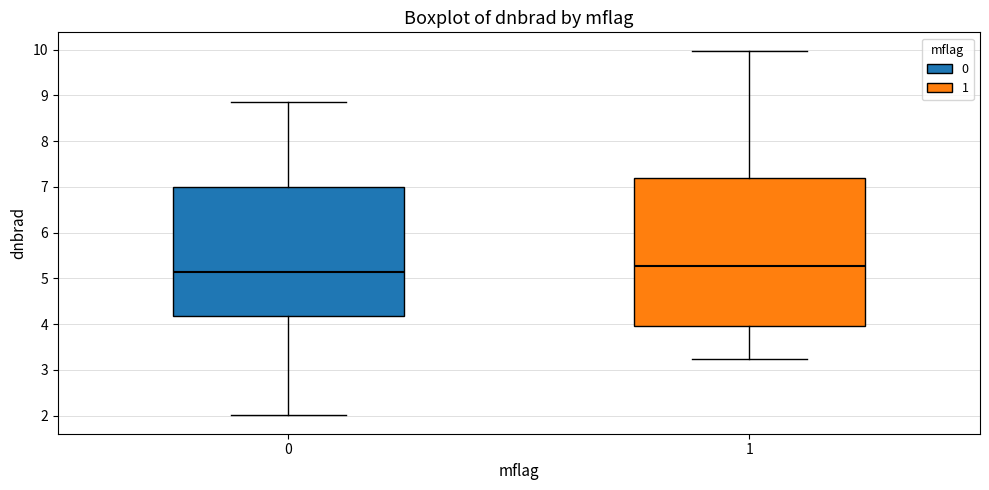

Where does the upper whisker of the box at x = 1 end on the y-axis? The values are not printed on the chart, so give them approximately, as read against the axis.

10.0